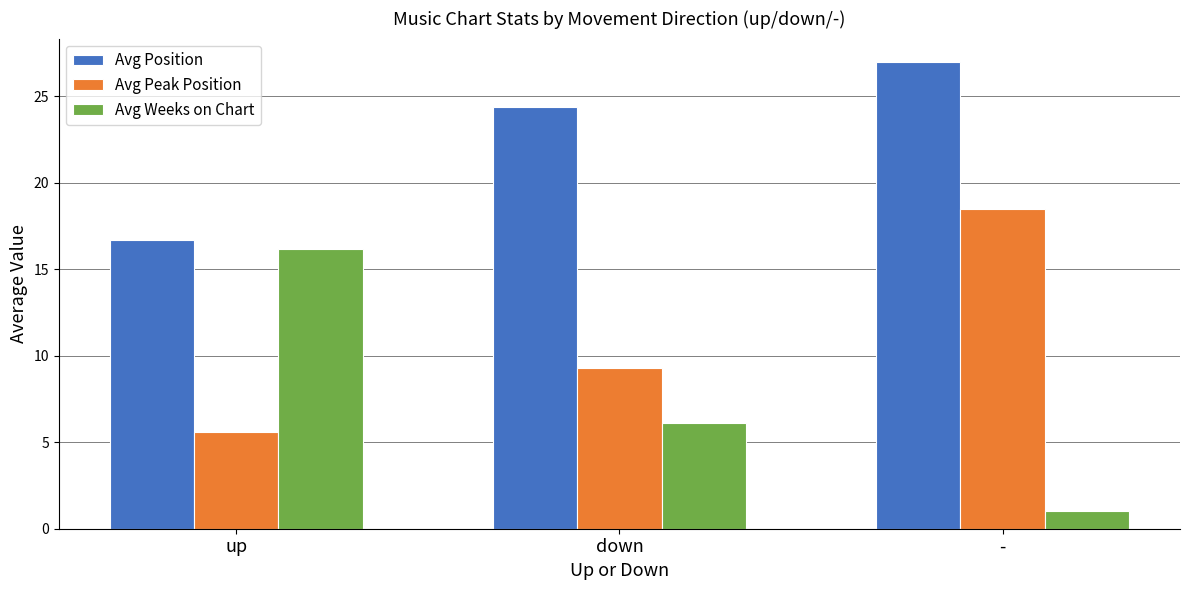

What is the value of the Avg Peak Position bar at the 3rd from the left?

18.5